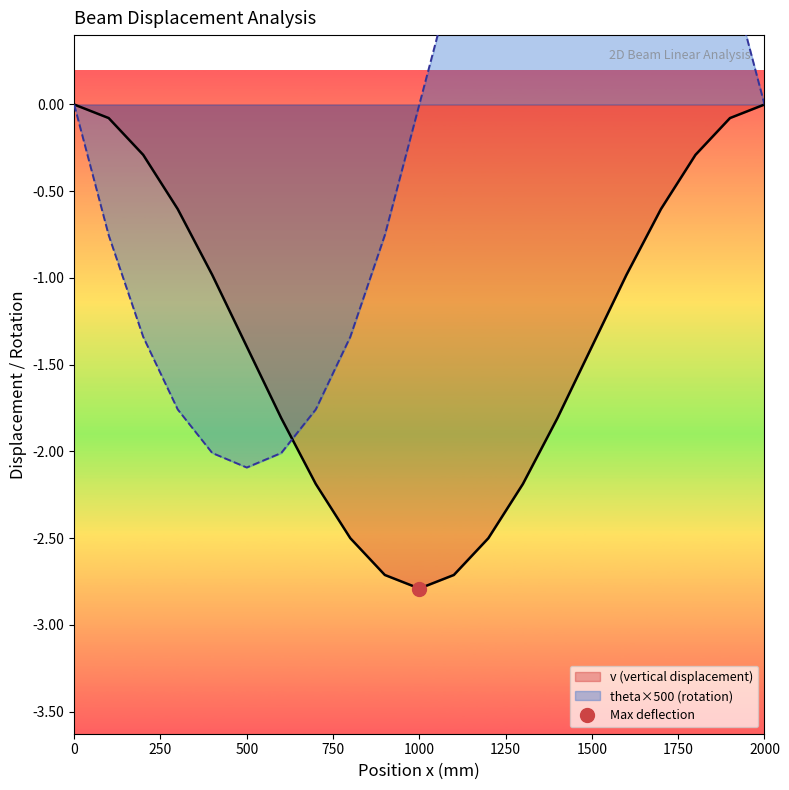

What is the lowest value of the v (vertical displacement) series?

-2.8